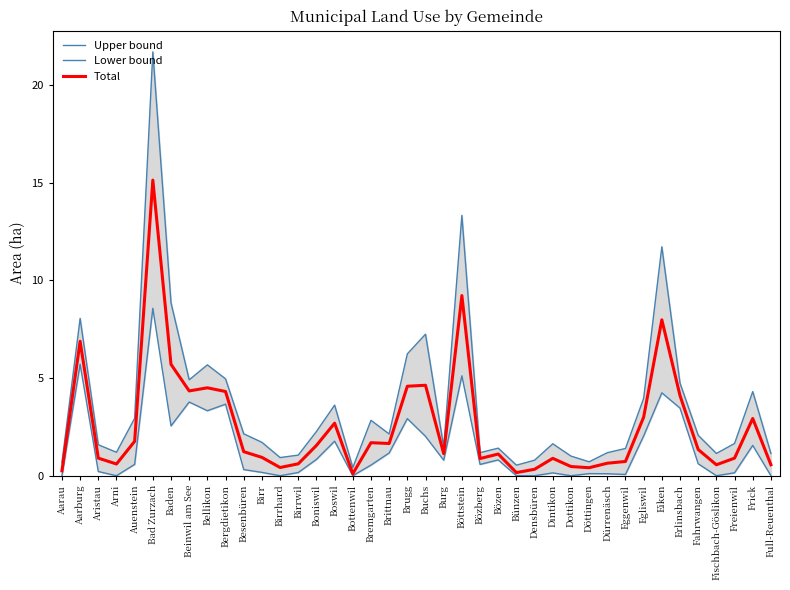

What is the difference between the maximum and minimum values in the Lower bound series?

8.6